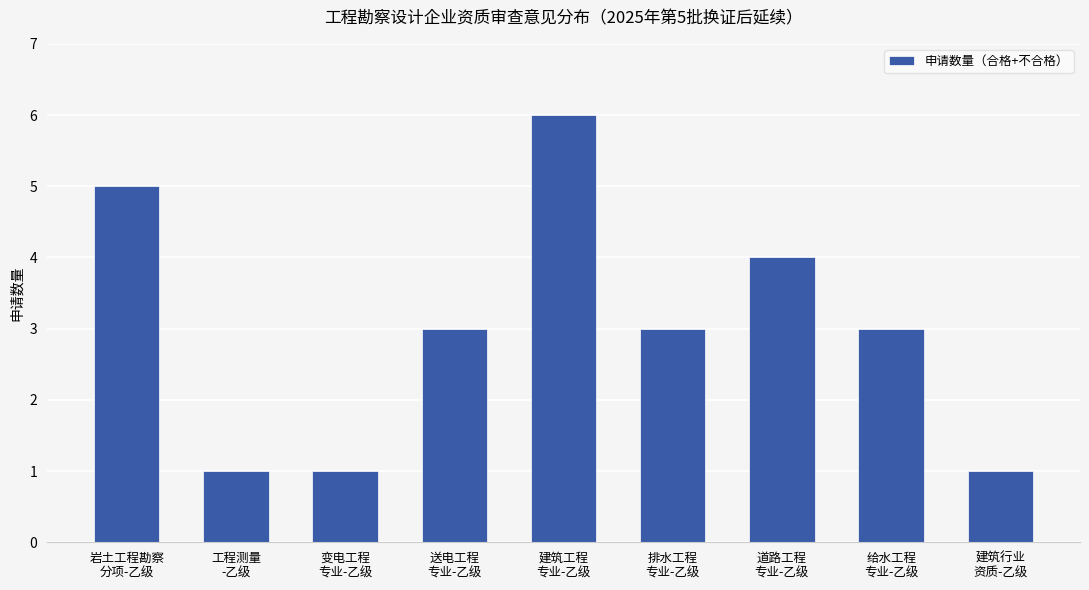

How many bars are there in total?

9